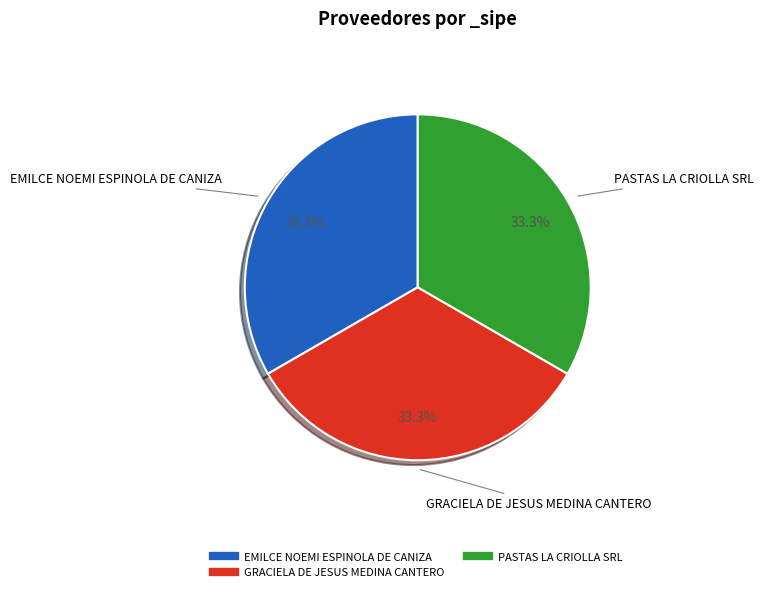

Does any single category account for the majority?

No